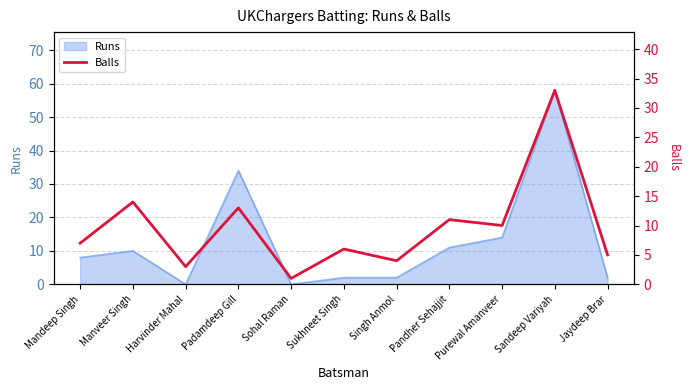

The value at Singh Anmol is 7. True or false?

False